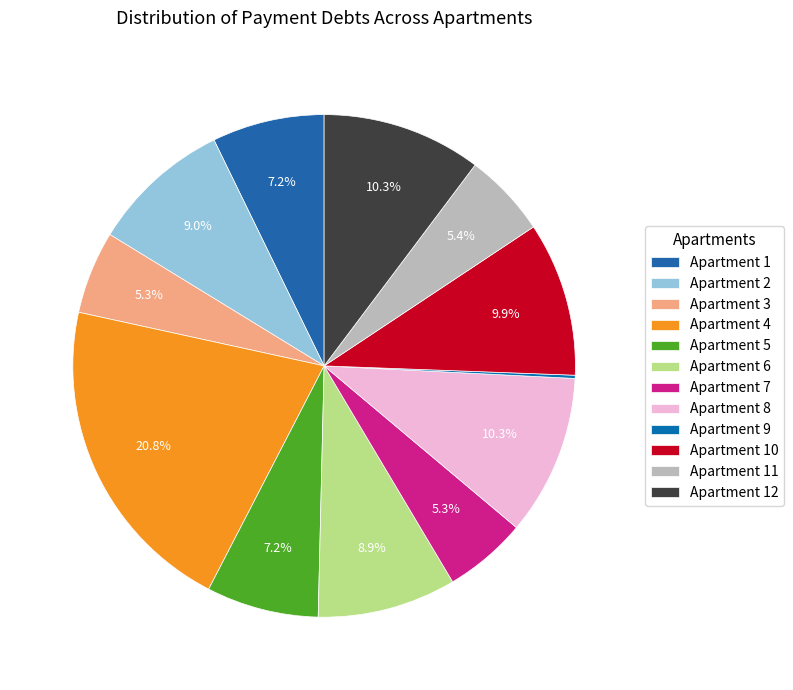

Which slice is the smallest?

9